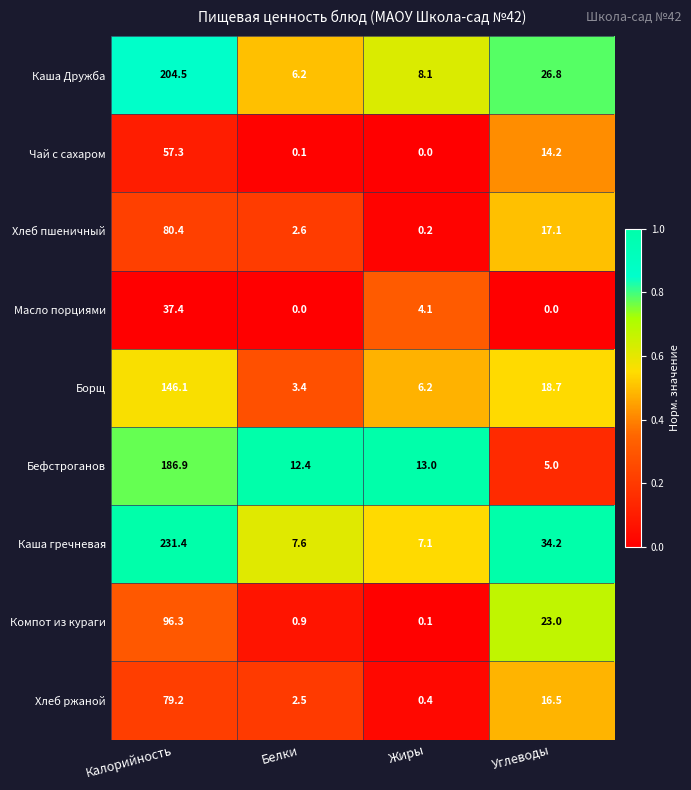

What is the difference between the Каша гречневая values at Жиры and Калорийность?

224.3